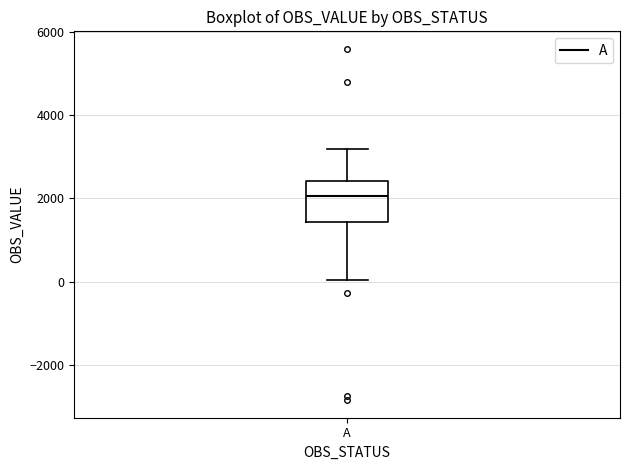

Read this box plot against the y-axis: the position of the median line, the range covered by the box, and the ends of both whiskers. The values are not printed on the chart, so give them approximately, as read against the axis.

median 2000, box 1400 to 2400, whiskers 0 to 3200